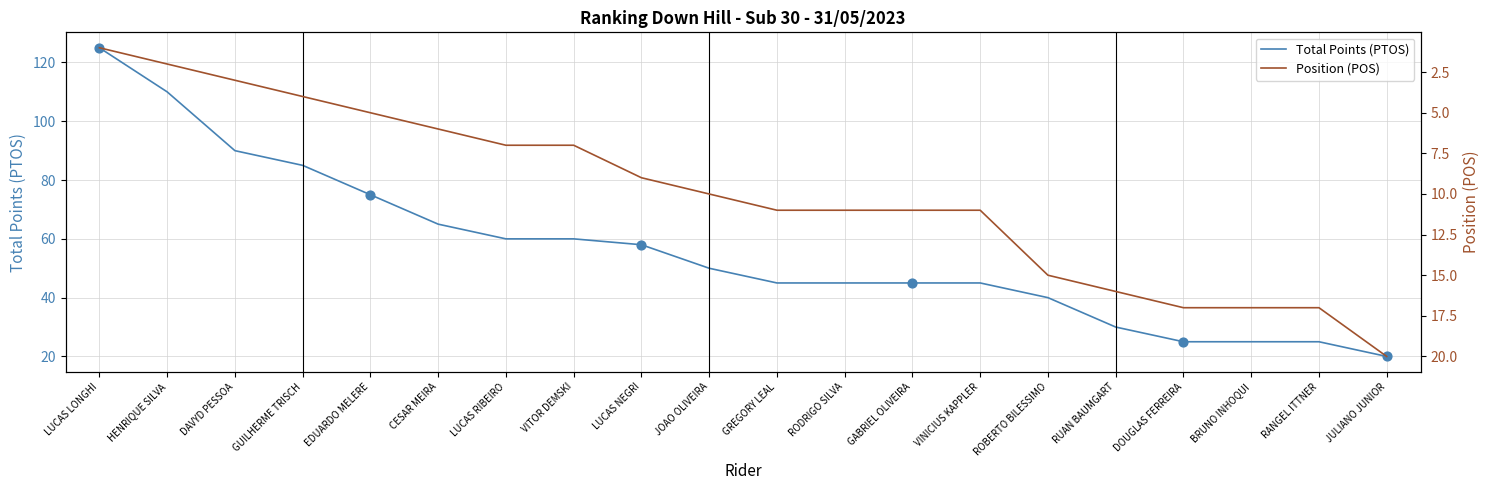

What are all the series names shown in the legend?

Total Points (PTOS), Position (POS)